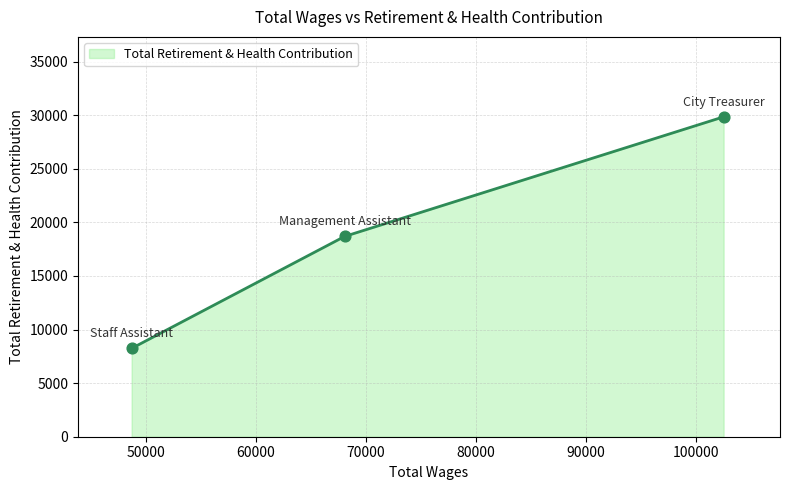

What is the minimum value shown in the chart?

8242